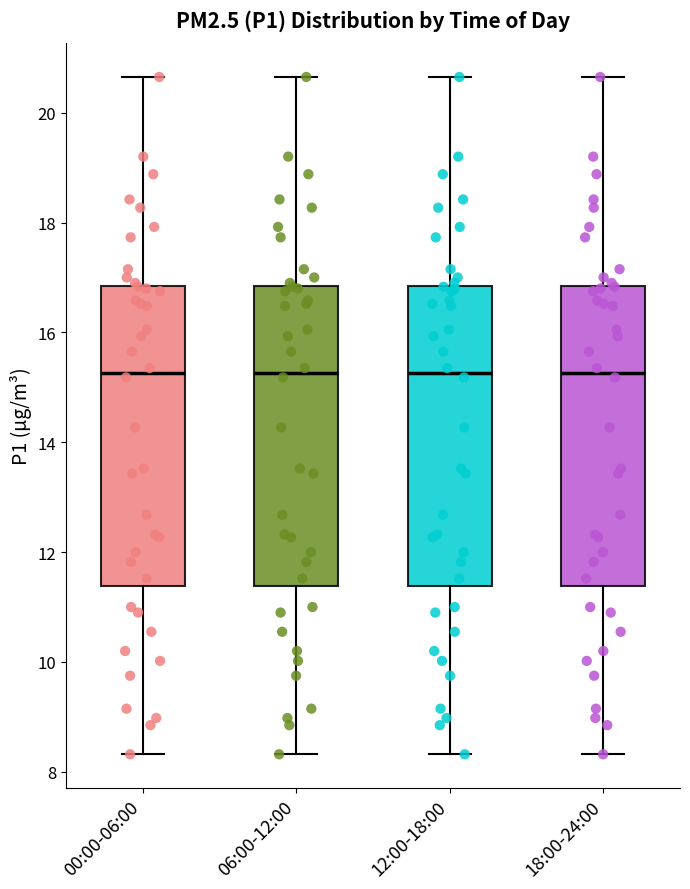

Where does the lower whisker of the box for 18:00-24:00 end on the y-axis? The values are not printed on the chart, so give them approximately, as read against the axis.

8.4